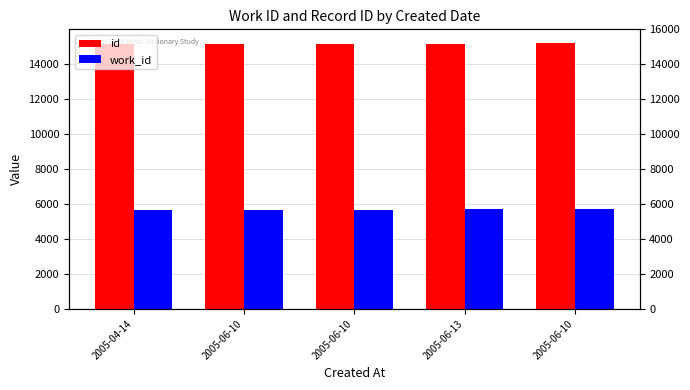

Read the work_id value at 2005-06-10.

5673